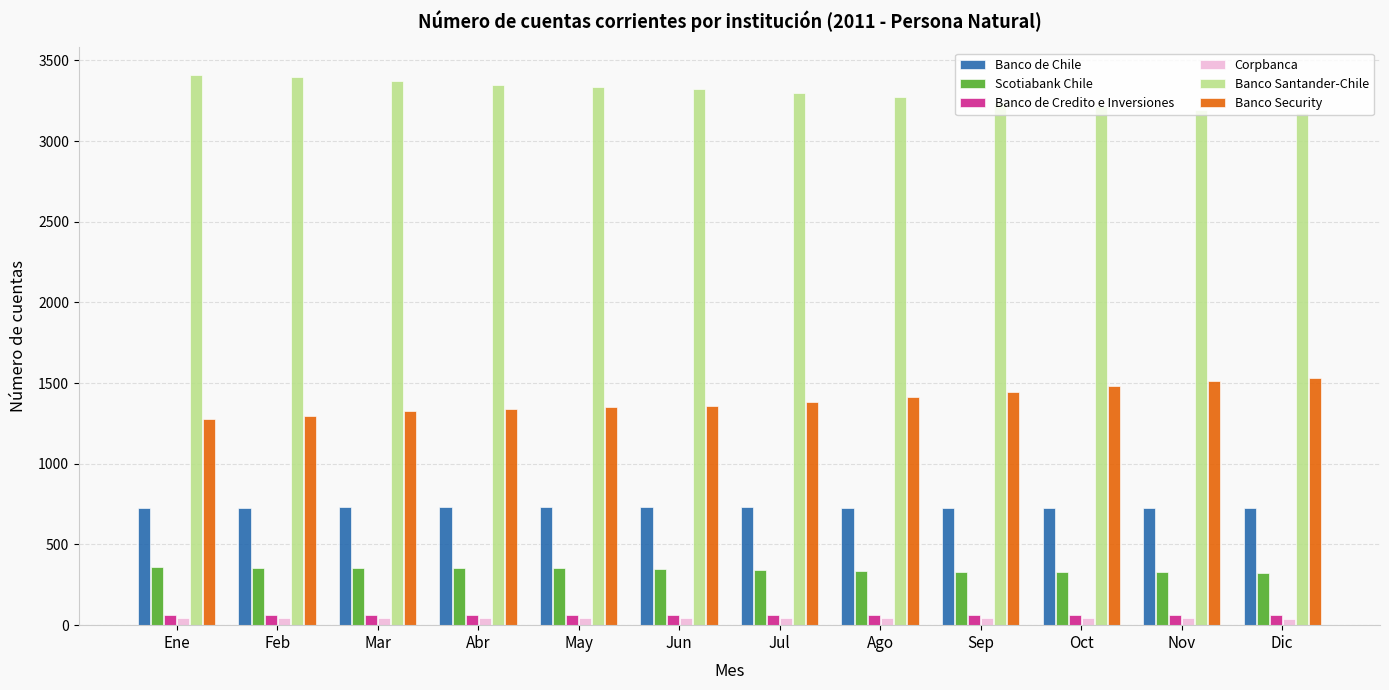

What is the difference between the second highest and second lowest values in the Banco Security series?

215